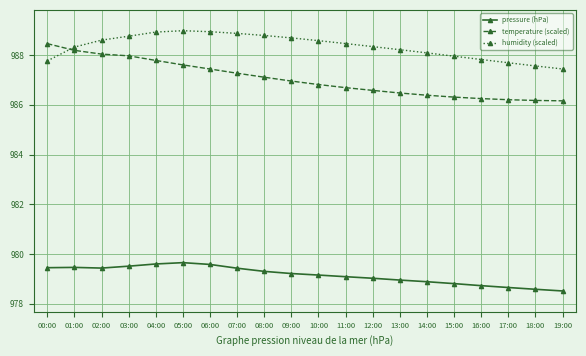

What is the difference between the humidity (scaled) values at 15:00 and 00:00?

0.2